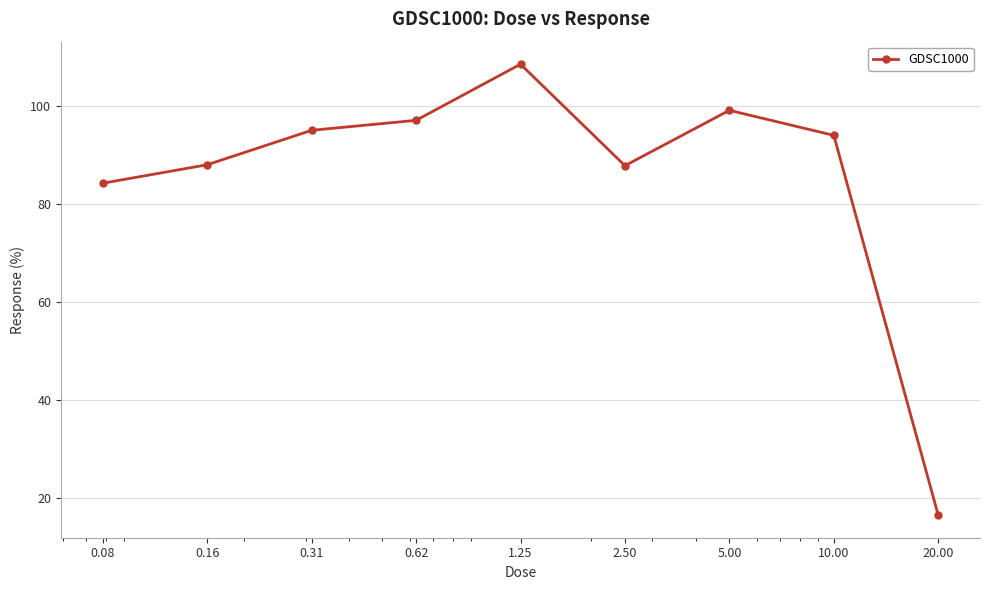

What is the value of the 1st point from the left?

84.3